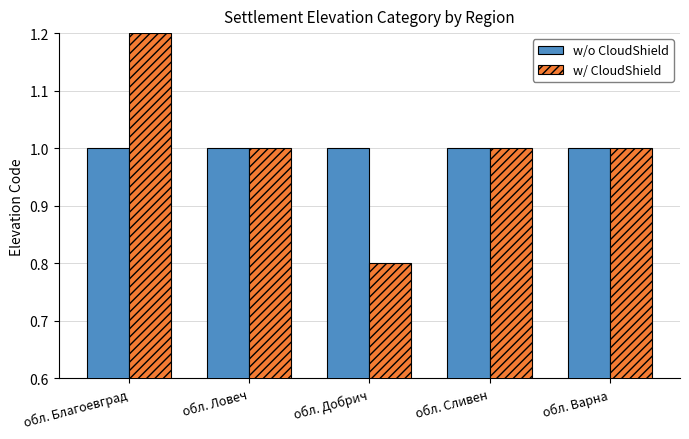

What is the average value of the w/o CloudShield series?

1.0